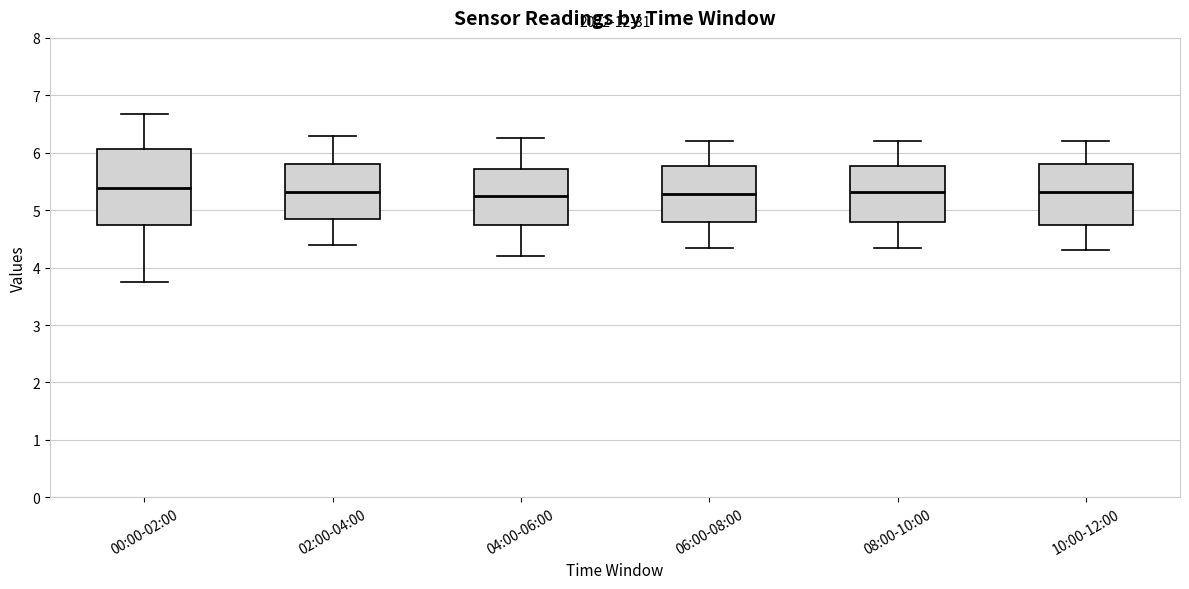

Reading left to right, read every box against the y-axis: the position of its median line, the range the box covers, and the ends of its whiskers. The values are not printed on the chart, so give them approximately, as read against the axis.

00:00-02:00: median 5.4, box 4.7 to 6.1, whiskers 3.8 to 6.7
02:00-04:00: median 5.3, box 4.9 to 5.8, whiskers 4.4 to 6.3
04:00-06:00: median 5.3, box 4.7 to 5.7, whiskers 4.2 to 6.3
06:00-08:00: median 5.3, box 4.8 to 5.8, whiskers 4.4 to 6.2
08:00-10:00: median 5.3, box 4.8 to 5.8, whiskers 4.4 to 6.2
10:00-12:00: median 5.3, box 4.7 to 5.8, whiskers 4.3 to 6.2